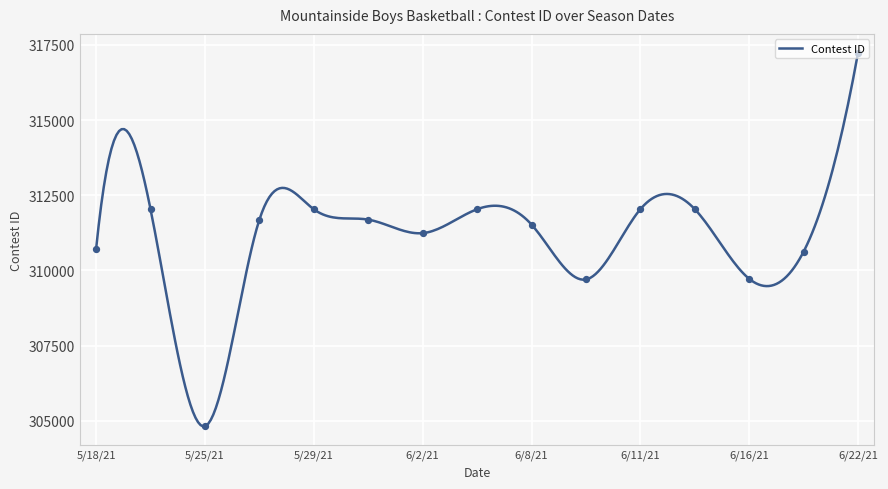

Approximately how many times larger is the value at 6/1/21 compared to 6/16/21?

1.0